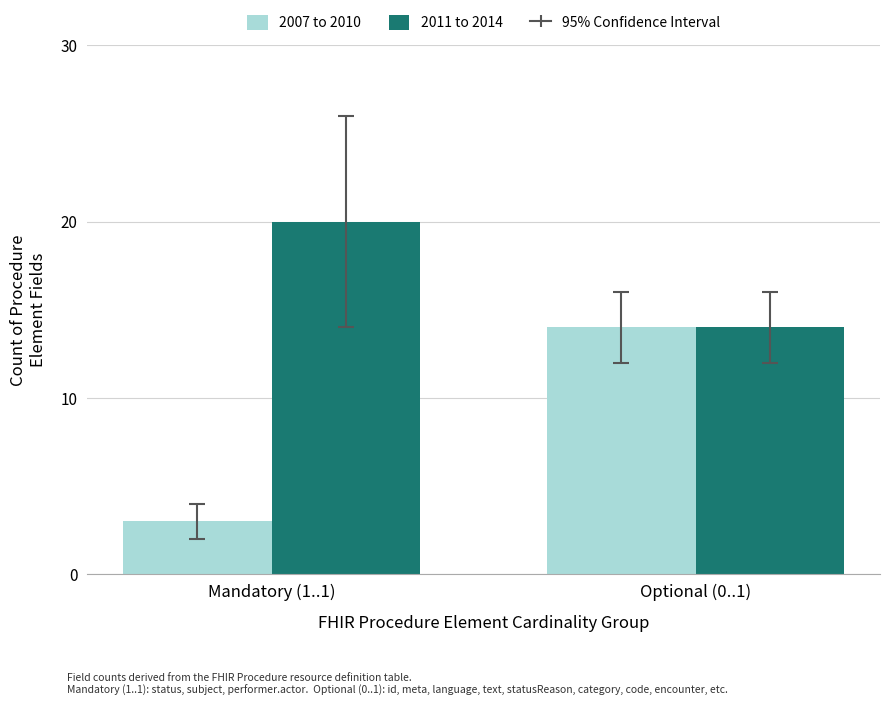

How many distinct data groups are displayed?

2